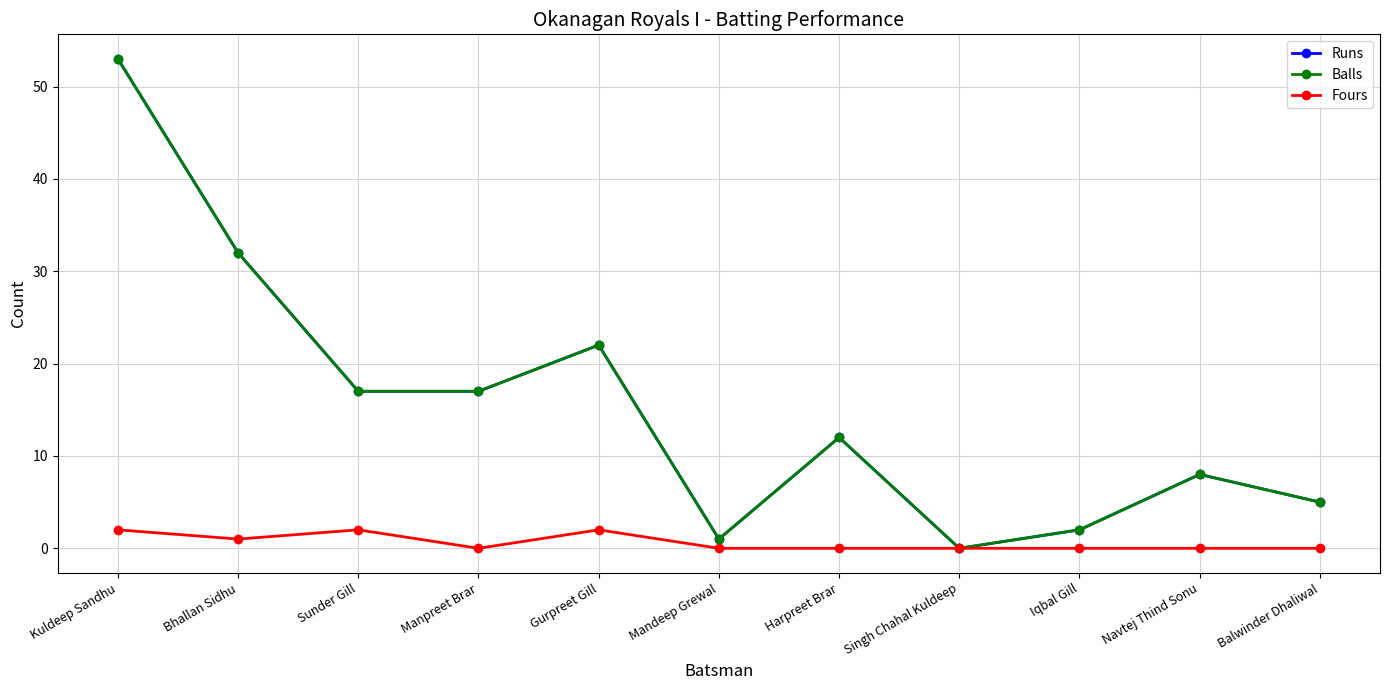

Which category has the lowest value across all series?

Singh Chahal Kuldeep